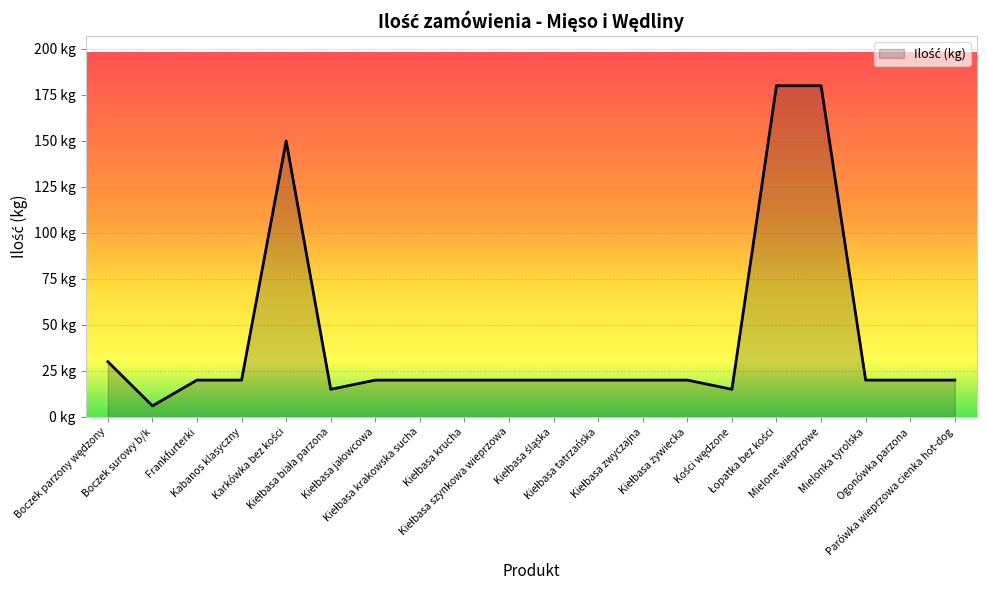

Does the chart display data point markers on the line(s)?

No